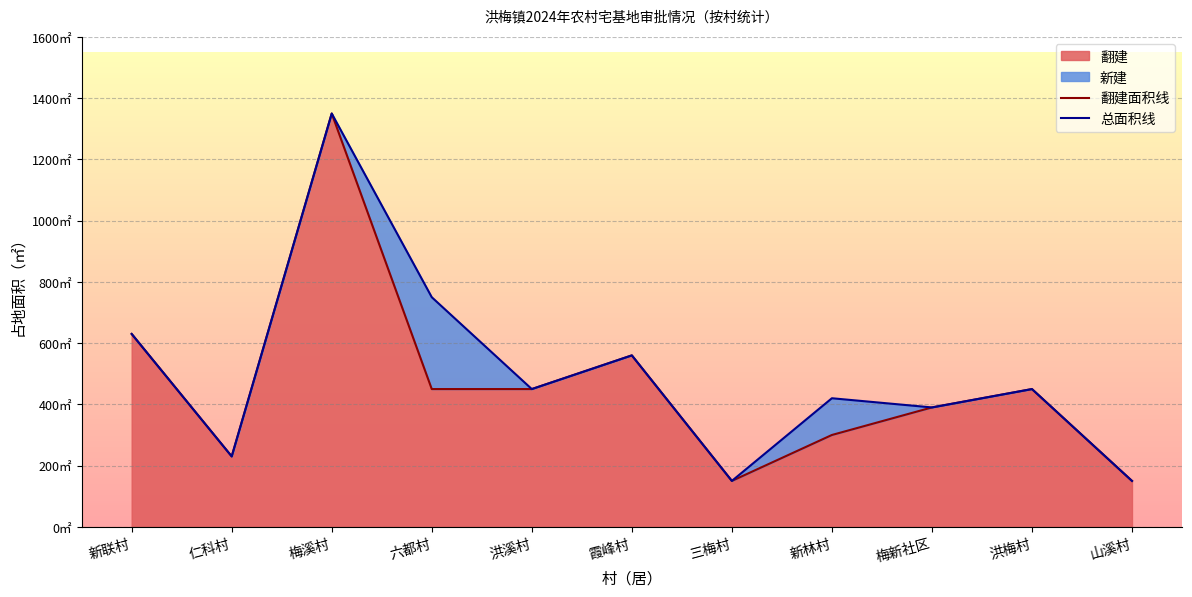

The 总面积线 series shows 206 at 六都村. True or false?

False